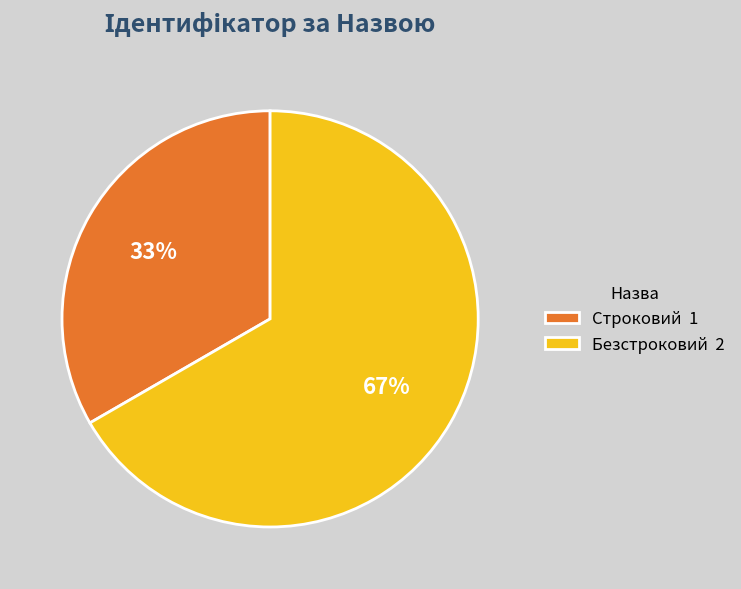

What percentage is the Безстроковий slice, to the nearest percent?

67%